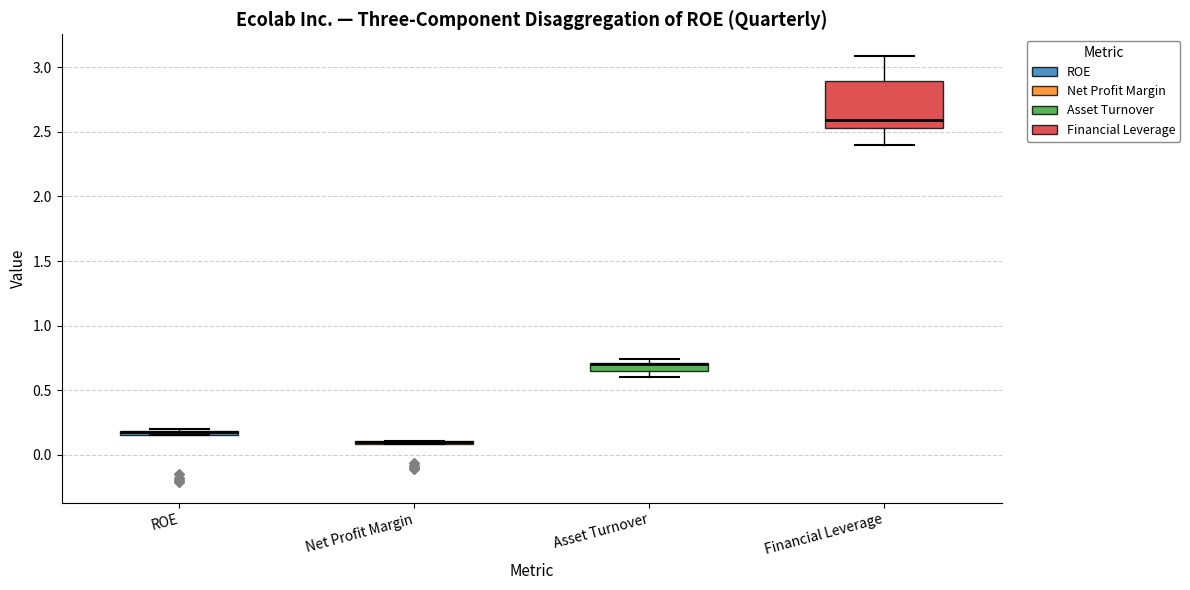

Which box is the tallest, from its lower edge to its upper edge?

Financial Leverage